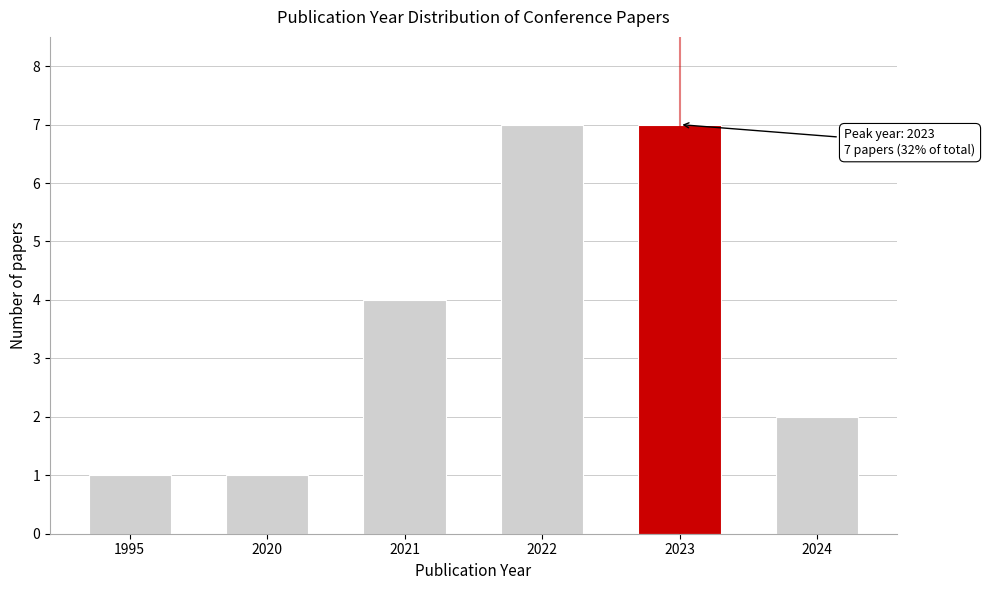

Reading left to right, transcribe all the data shown in this chart.

1	1	4	7	7	2